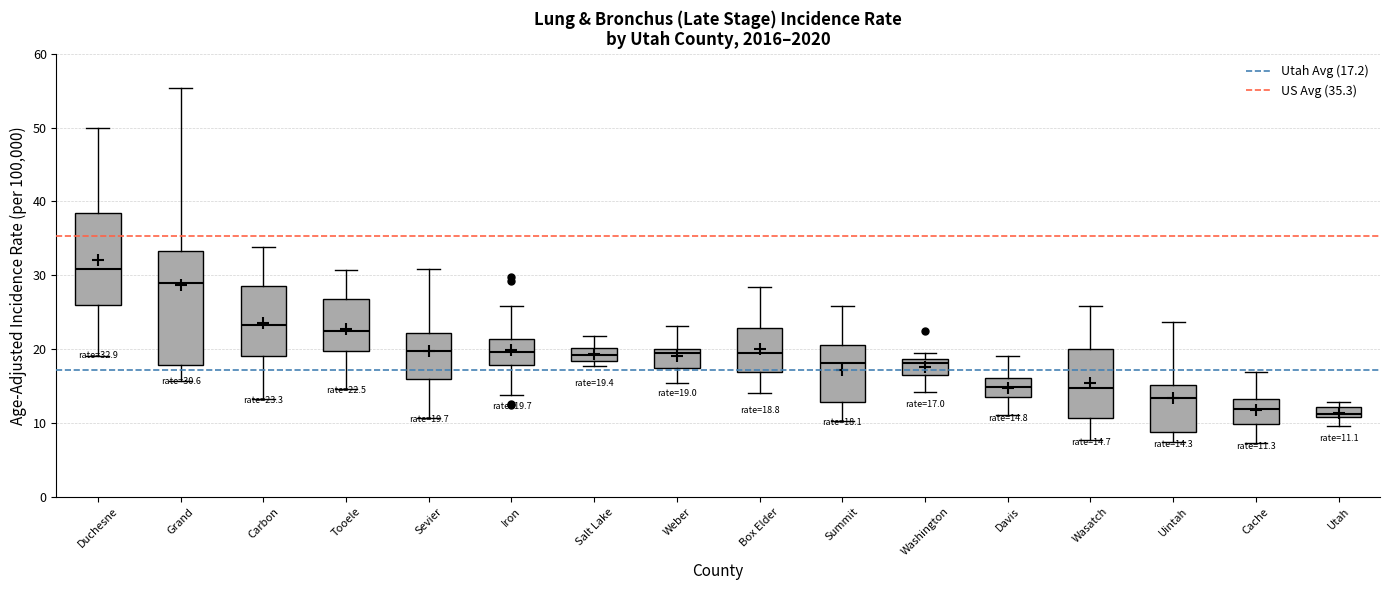

Which box's median line is the highest?

Duchesne